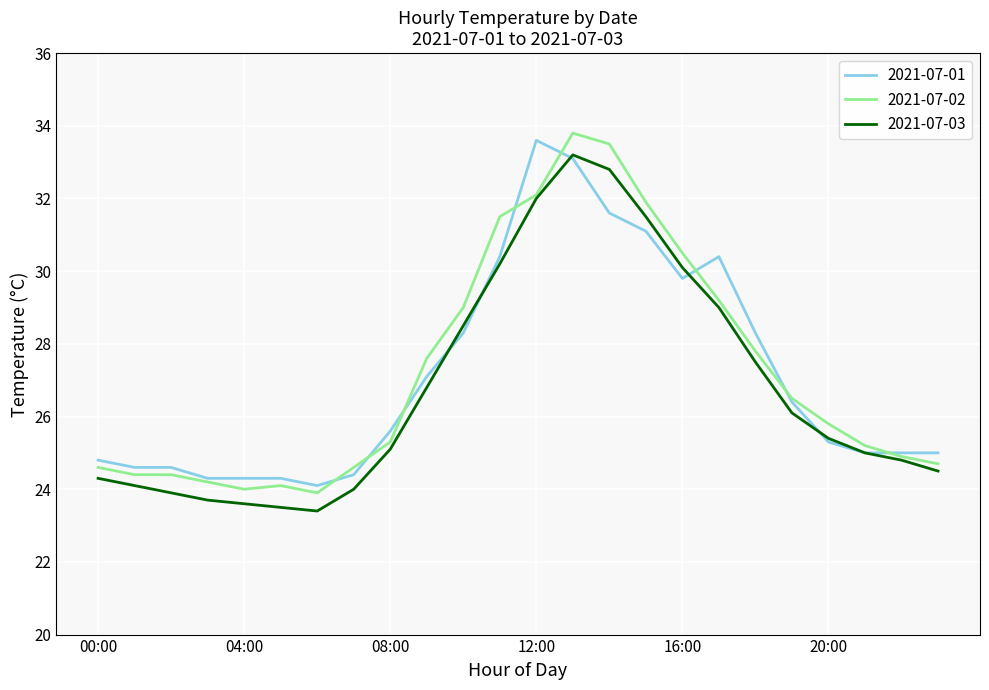

What is the lowest value of the 2021-07-01 series?

24.1